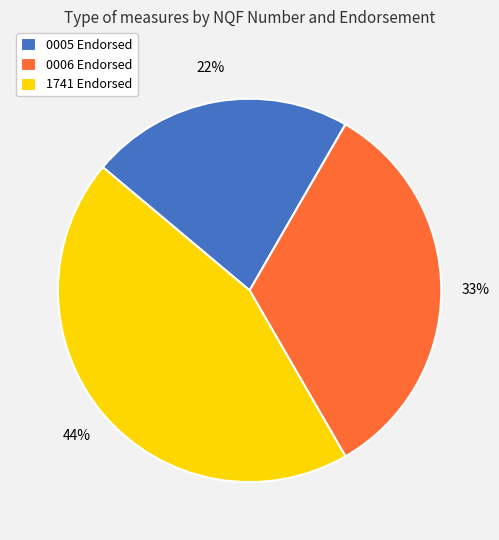

Rank the categories by value from highest to lowest.

1741 Endorsed, 0006 Endorsed, 0005 Endorsed